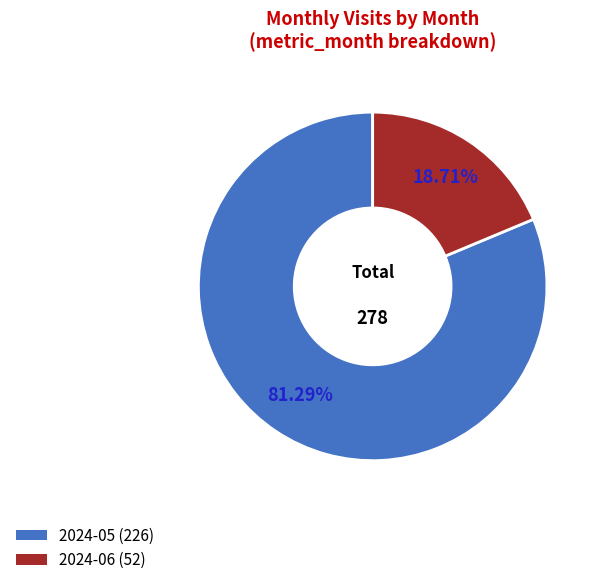

Is there any slice that represents more than half of the pie?

Yes